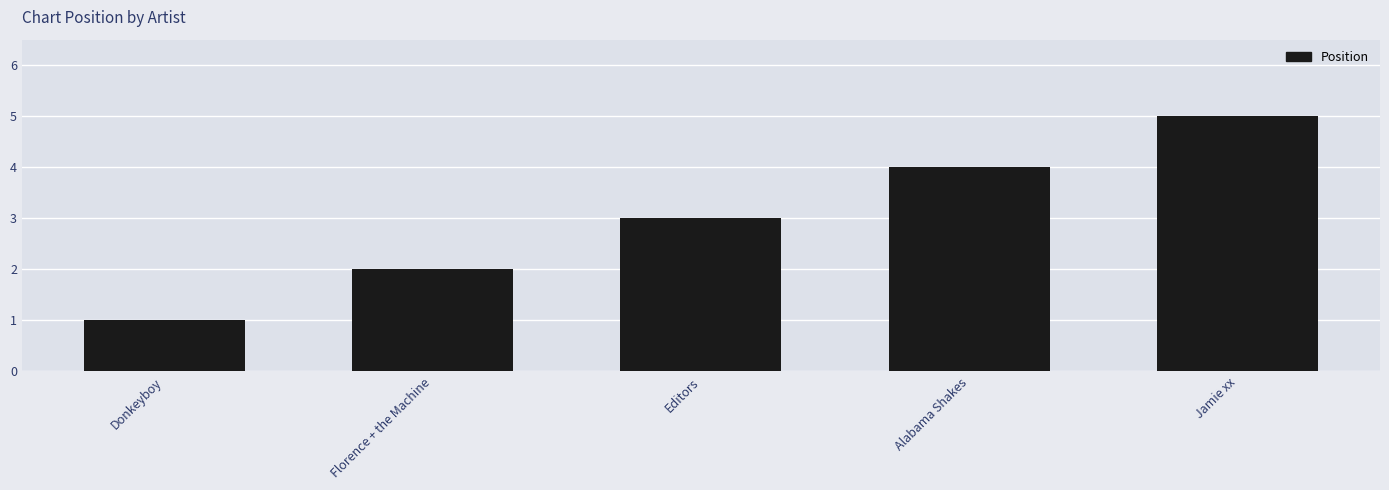

Is it true that the value at Alabama Shakes is 4?

True